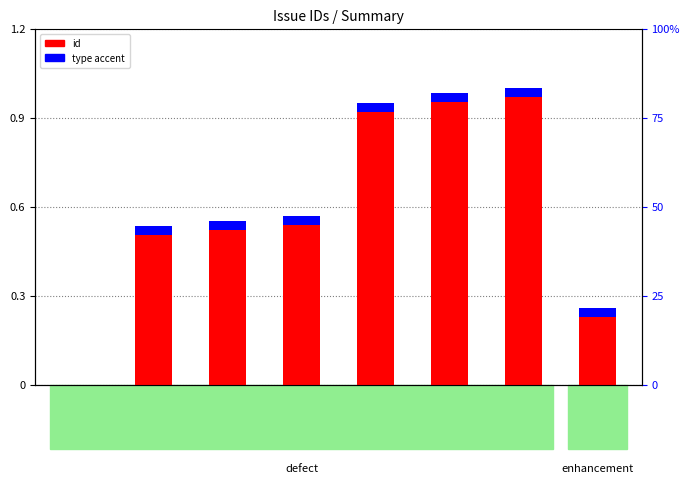

The value of type accent at 1221 is 0.0. True or false?

False